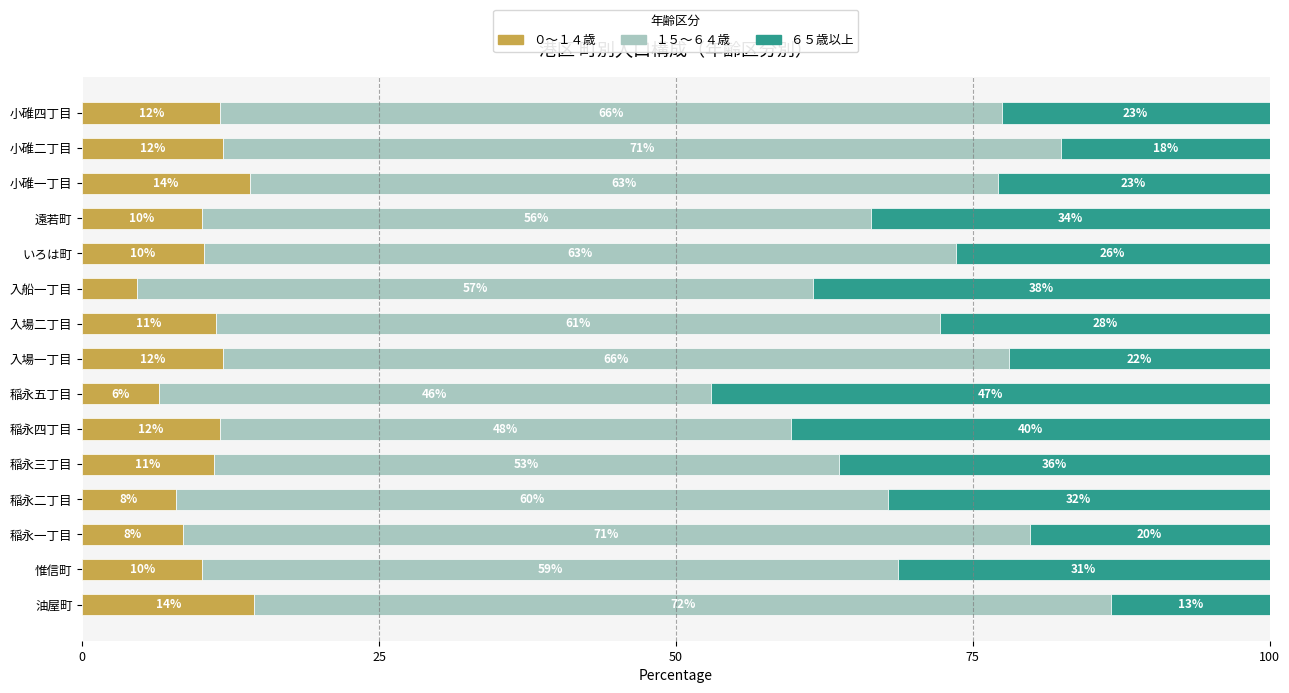

What are all the series names shown in the legend?

０～１４歳, １５～６４歳, ６５歳以上